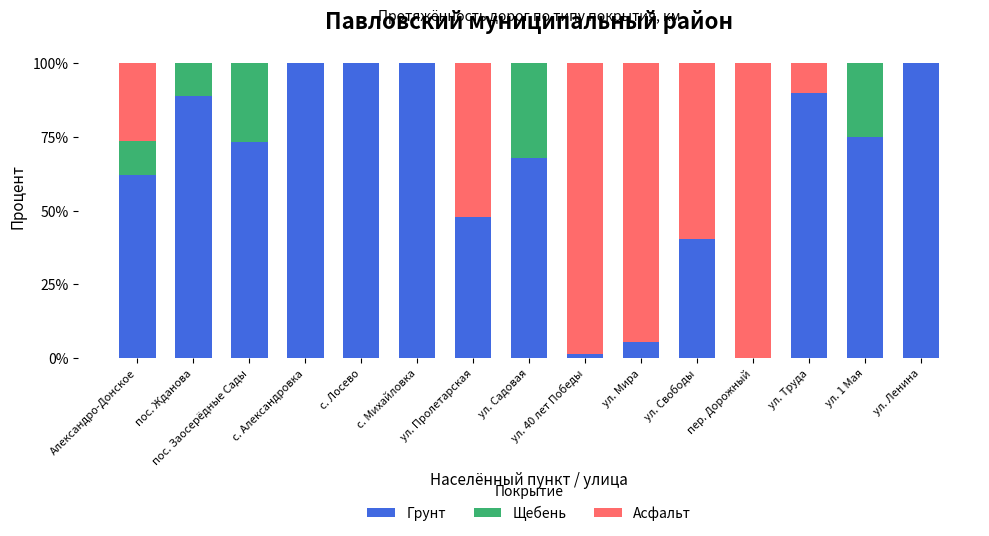

What is the highest value of the Грунт series?

100.0